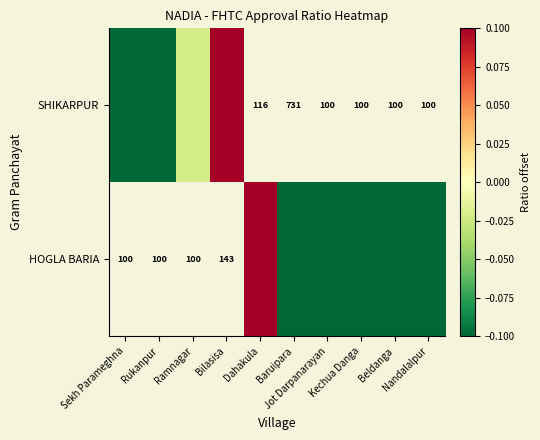

What is the maximum value shown in the chart?

0.3